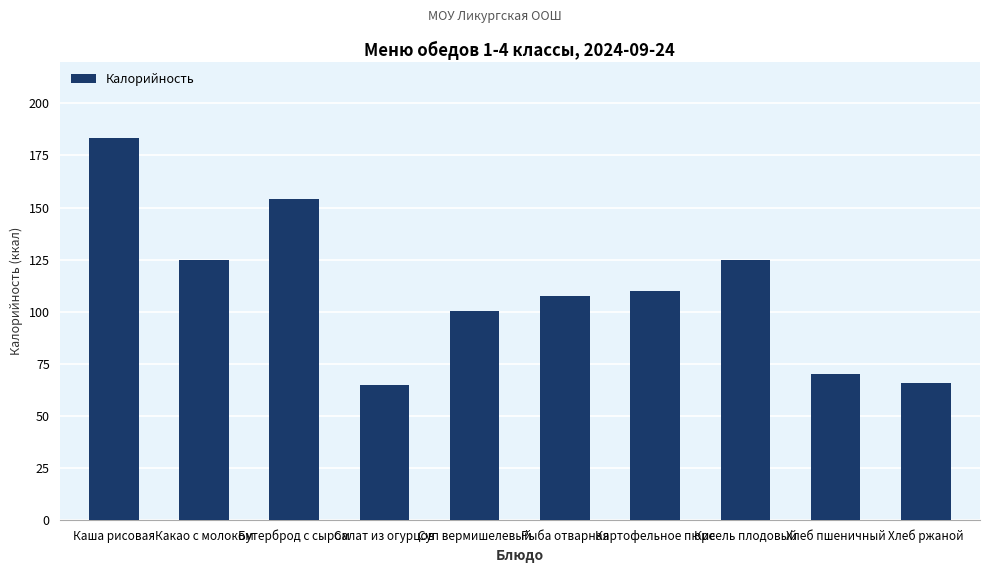

Reading left to right, list all the values displayed in this chart.

Каша рисовая=183.4	Какао с молоком=125.0	Бутерброд с сыром=154.0	Салат из огурцов=64.7	Суп вермишелевый=100.1	Рыба отварная=107.6	Картофельное пюре=109.7	Кисель плодовый=125.0	Хлеб пшеничный=70.1	Хлеб ржаной=66.0